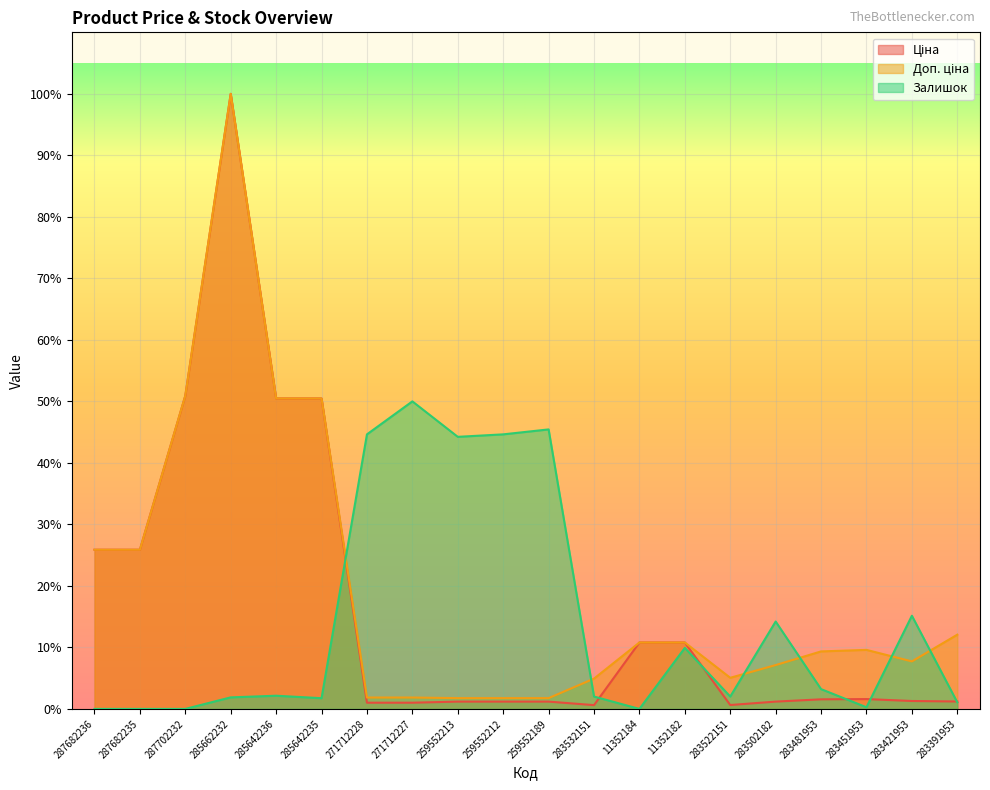

How many values in the Доп. ціна series exceed 5607?

10